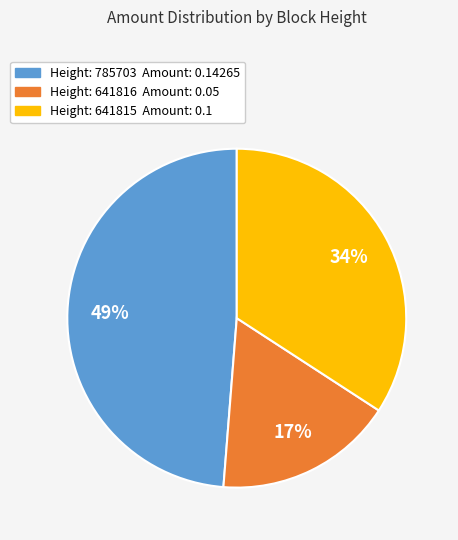

Does any single category account for the majority?

No